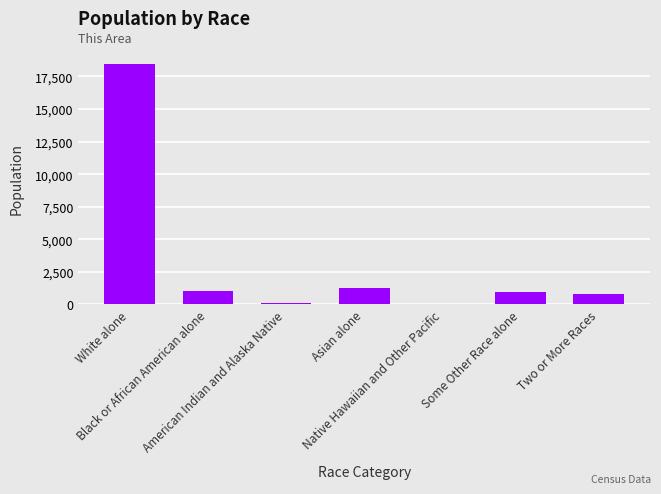

Is it true that the value at Some Other Race alone is 958?

True